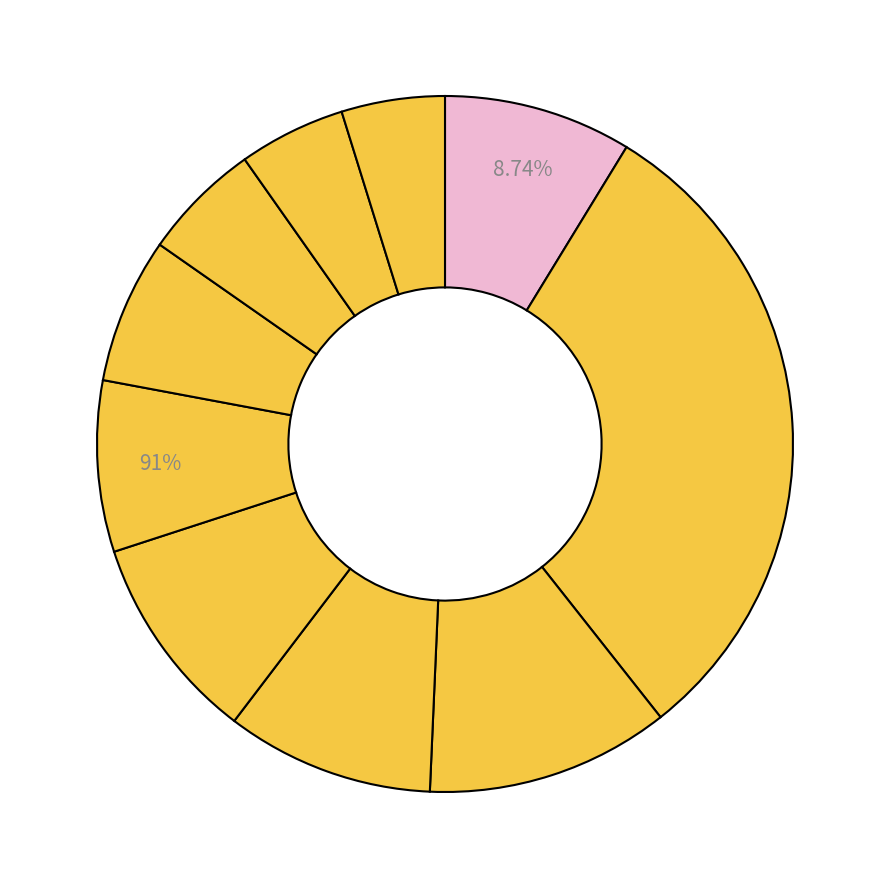

How many segments does this pie chart have?

10